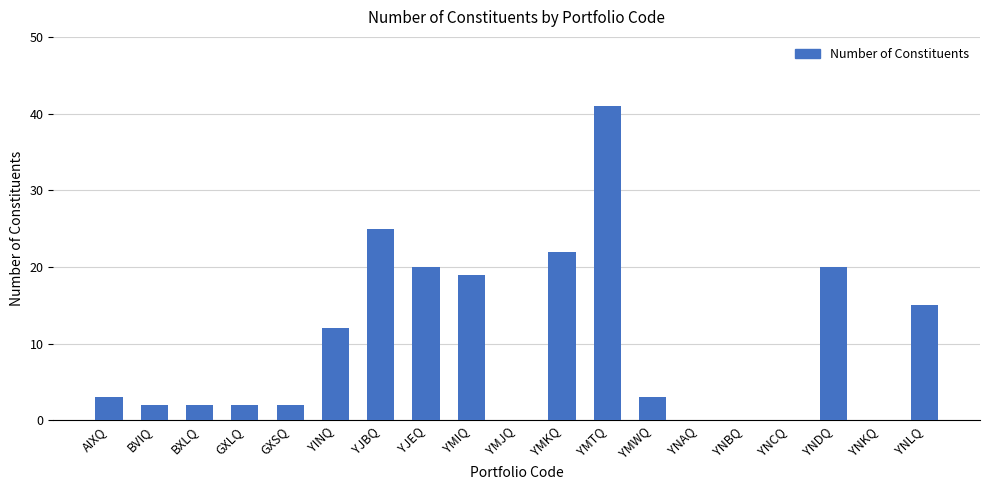

What is the sum of all values?

188